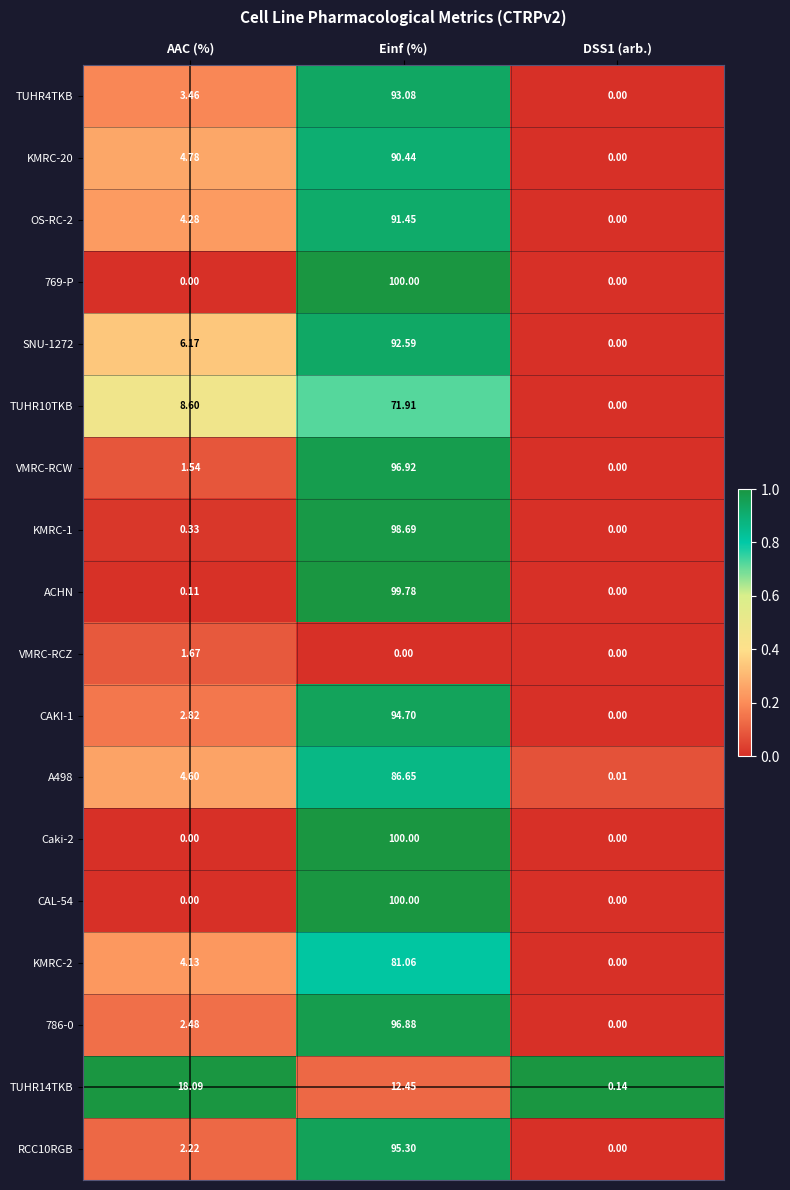

At which category does the chart reach its peak across all series?

Einf (%)